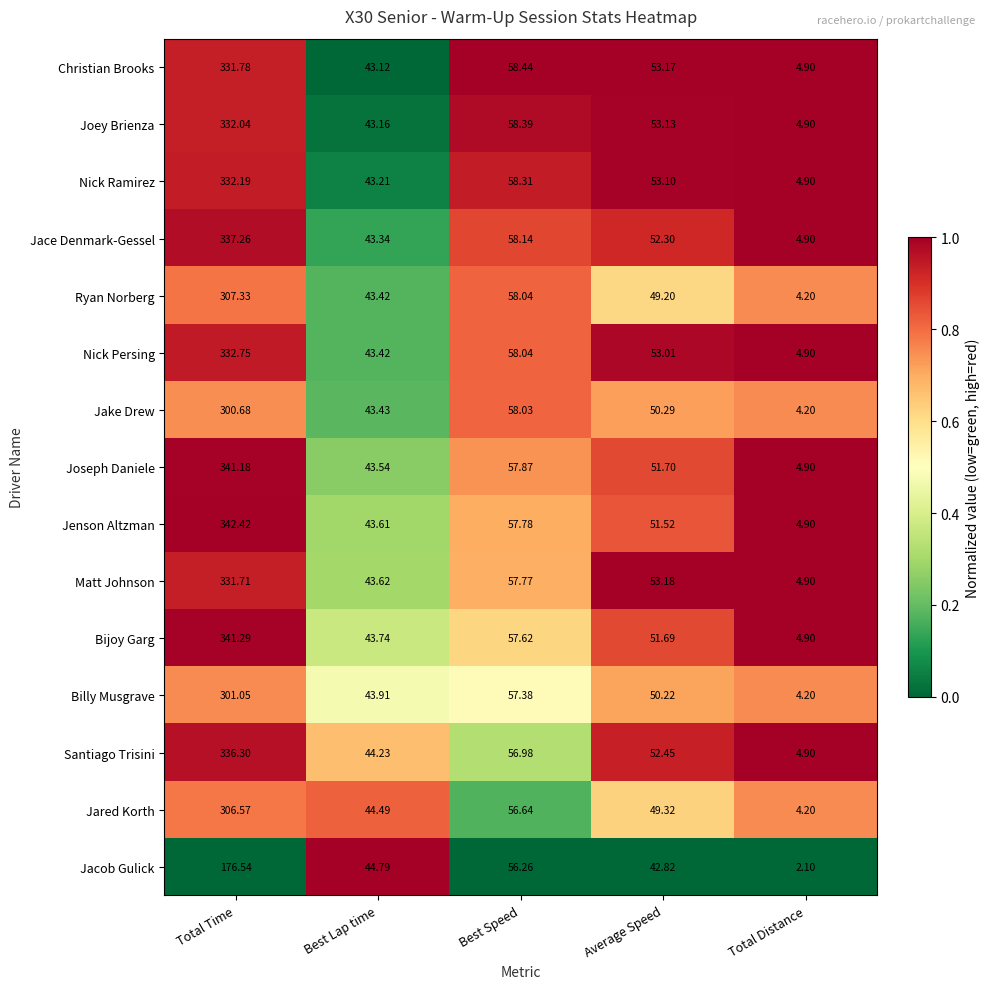

Rank the series by their maximum value, from highest to lowest.

Jenson Altzman, Bijoy Garg, Joseph Daniele, Jace Denmark-Gessel, Santiago Trisini, Nick Persing, Nick Ramirez, Joey Brienza, Christian Brooks, Matt Johnson, Ryan Norberg, Jared Korth, Billy Musgrave, Jake Drew, Jacob Gulick